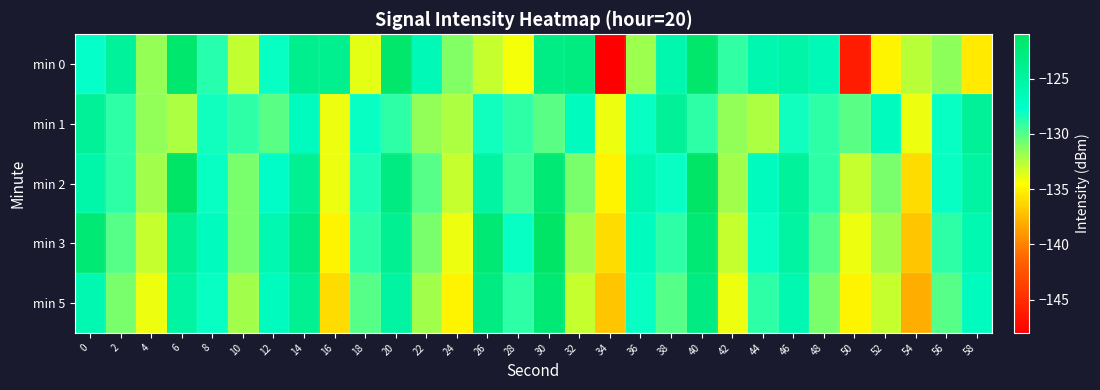

Rank the series by their maximum value, from lowest to highest.

min 1, min 5, min 0, min 2, min 3